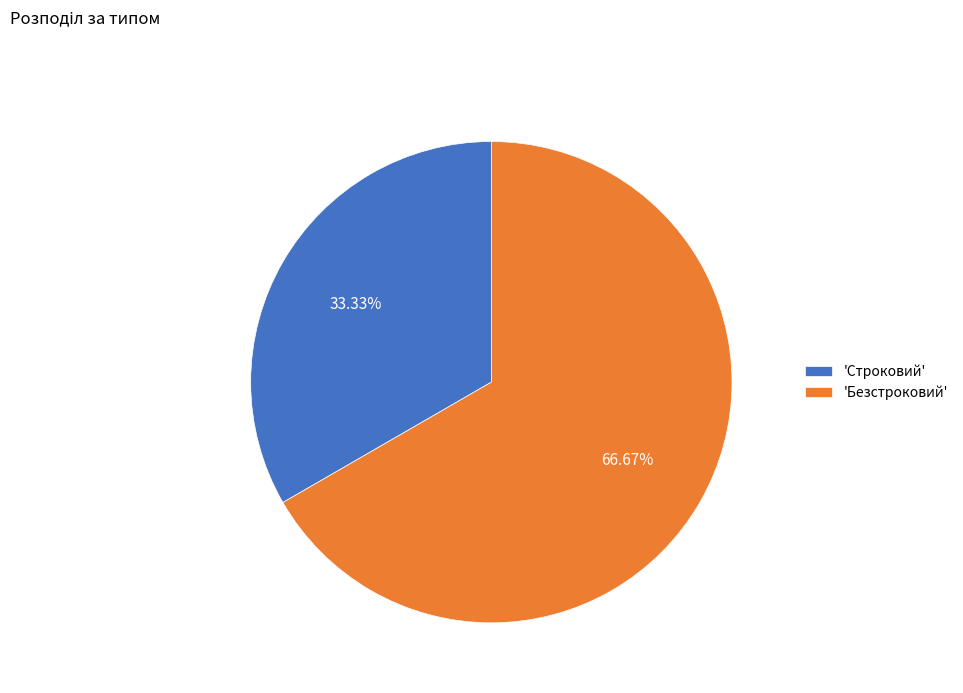

Which category has the biggest portion of the pie?

'Безстроковий'